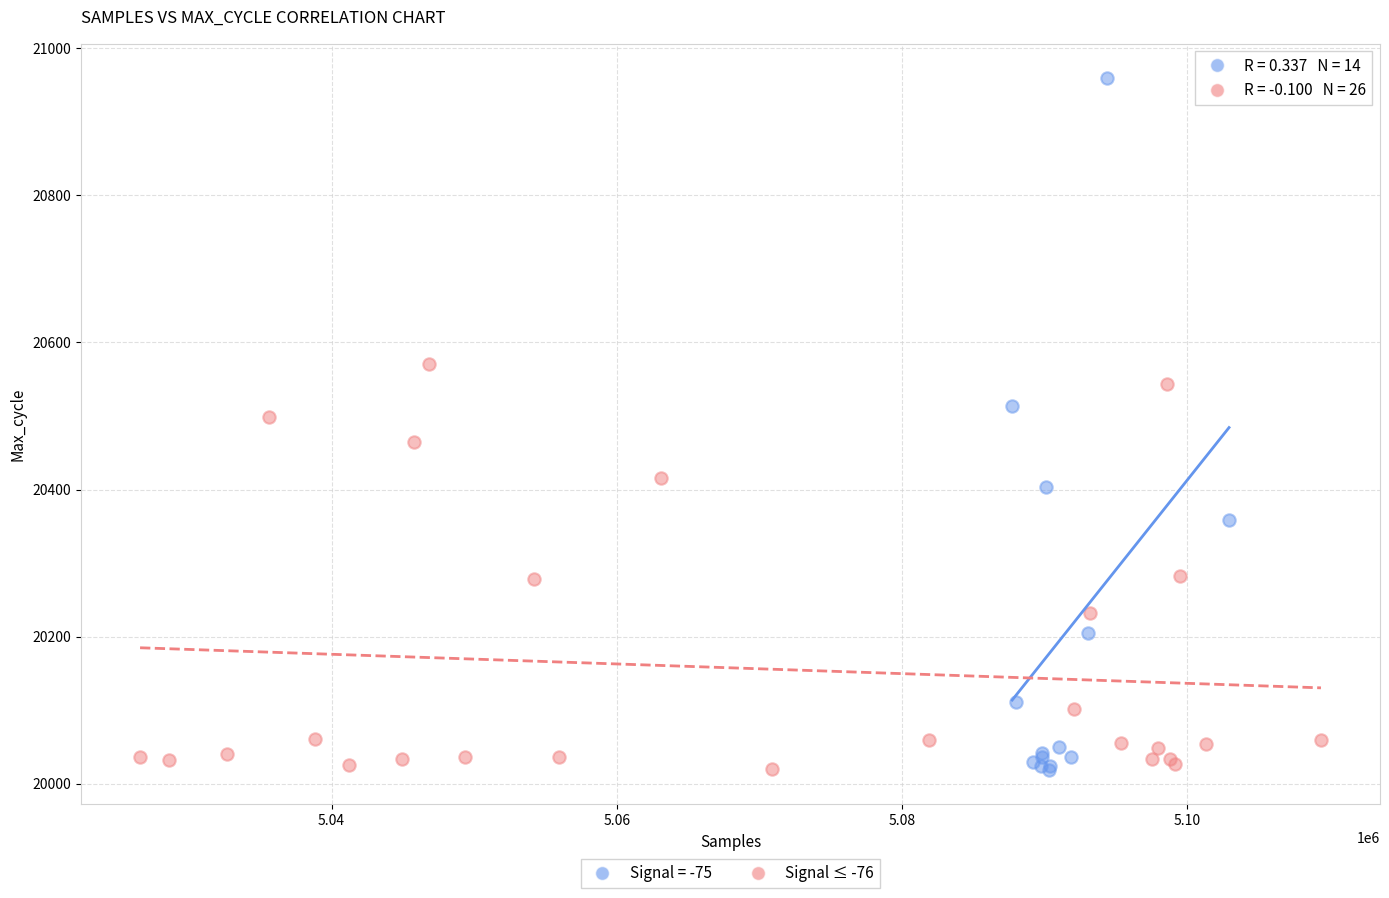

Which series has the widest spread of Y values?

Signal = -75